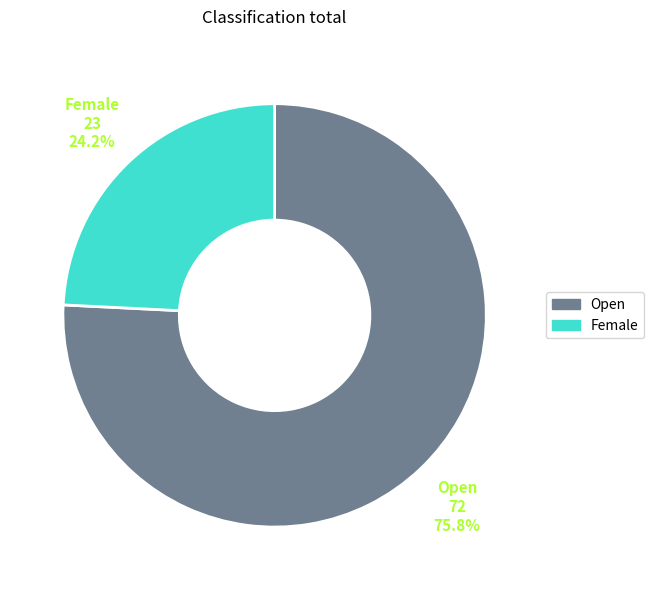

What is the ratio of the value at Open to the value at Female?

3.1